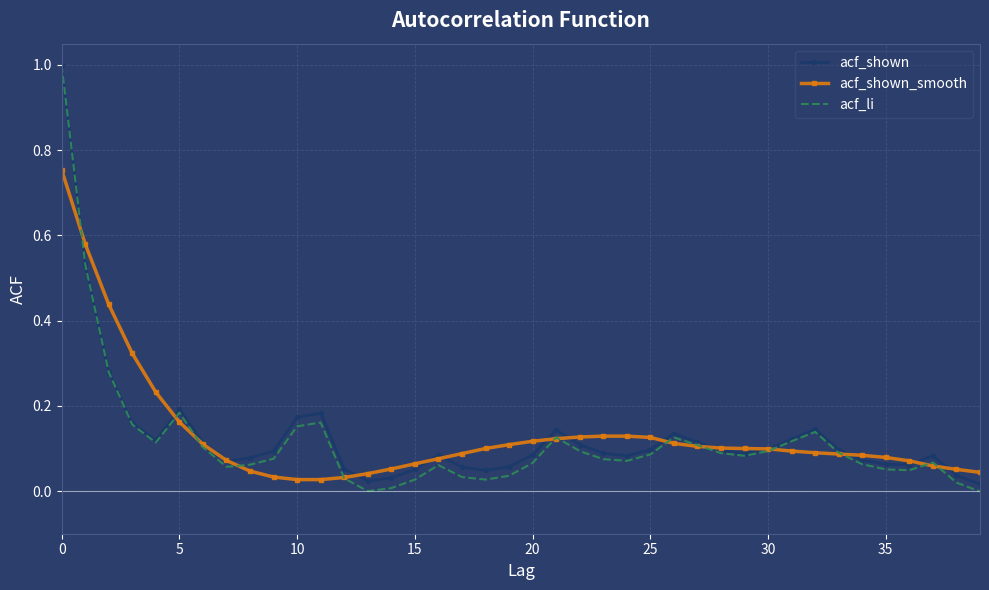

What is the highest value of the acf_shown series?

1.0